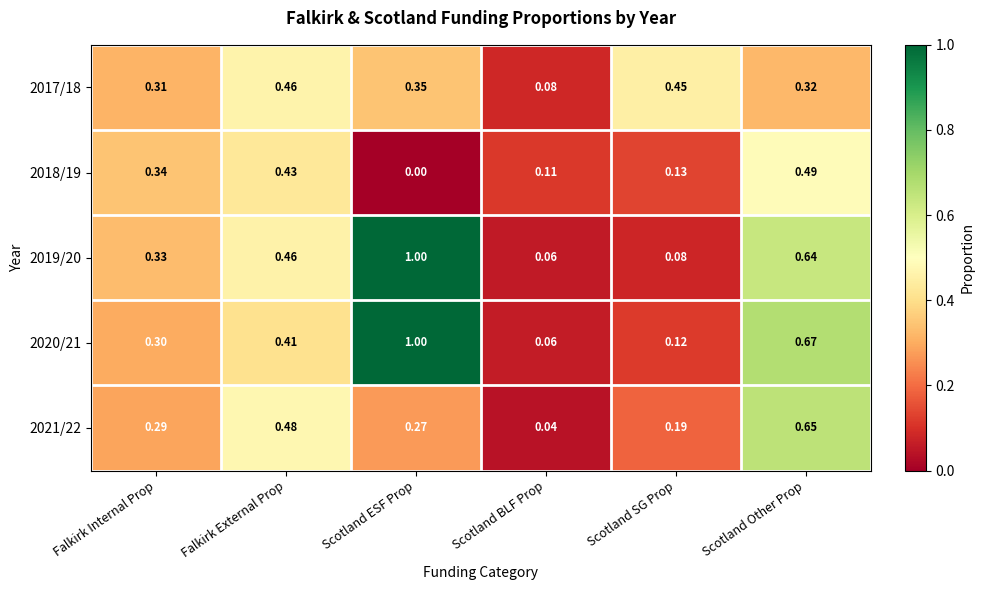

List the labels in order of 2019/20 value, smallest first.

Scotland BLF Prop, Scotland SG Prop, Falkirk Internal Prop, Falkirk External Prop, Scotland Other Prop, Scotland ESF Prop